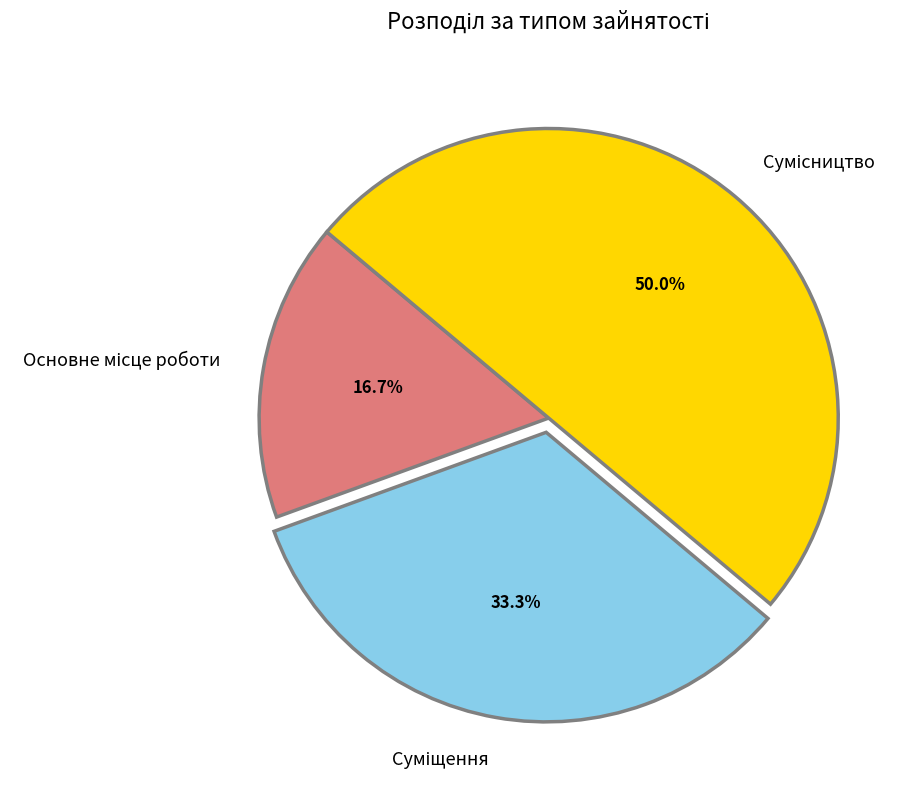

What is the change in value from Суміщення to Сумісництво?

+1